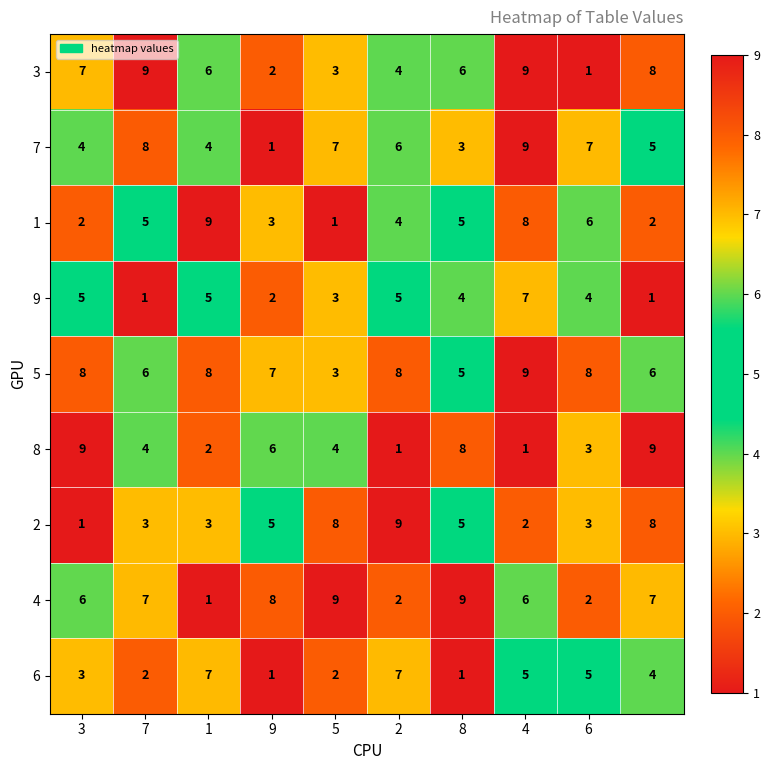

What is the average value of the 8 series?

5